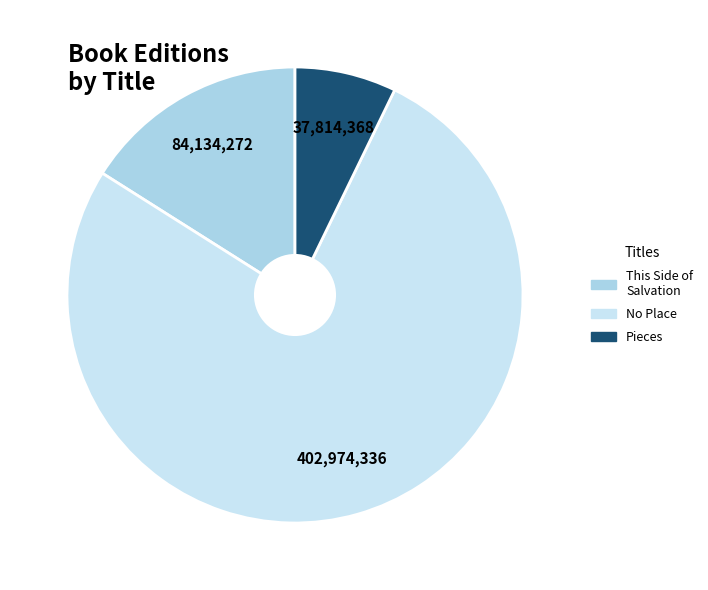

Count the number of slices in the pie.

3